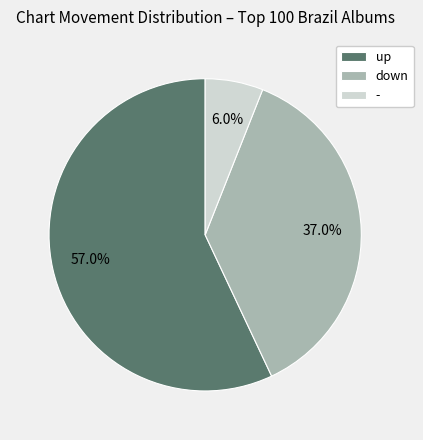

To the nearest percent, what is the difference between the largest and smallest slice percentages?

51%